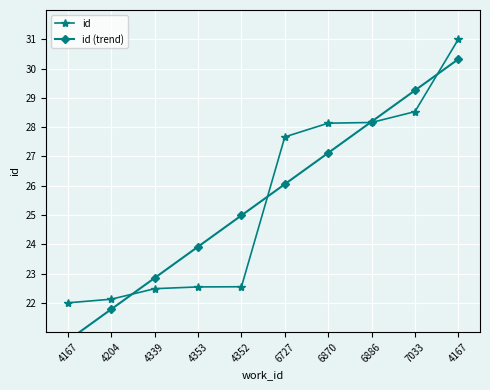

Reading right to left, extract all data points from this chart.

id: 4167=31.0	7033=28.5	6886=28.2	6870=28.1	6727=27.7	4352=22.5	4353=22.5	4339=22.5	4204=22.1	4167=22.0
id (trend): 4167=30.3	7033=29.3	6886=28.2	6870=27.1	6727=26.1	4352=25.0	4353=23.9	4339=22.9	4204=21.8	4167=20.7